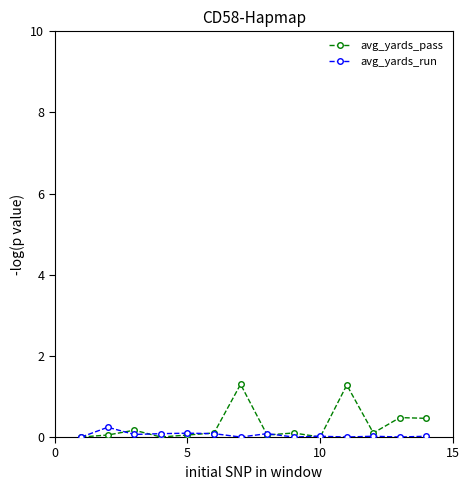

What is the difference between the maximum and second lowest values in the avg_yards_run series?

0.2